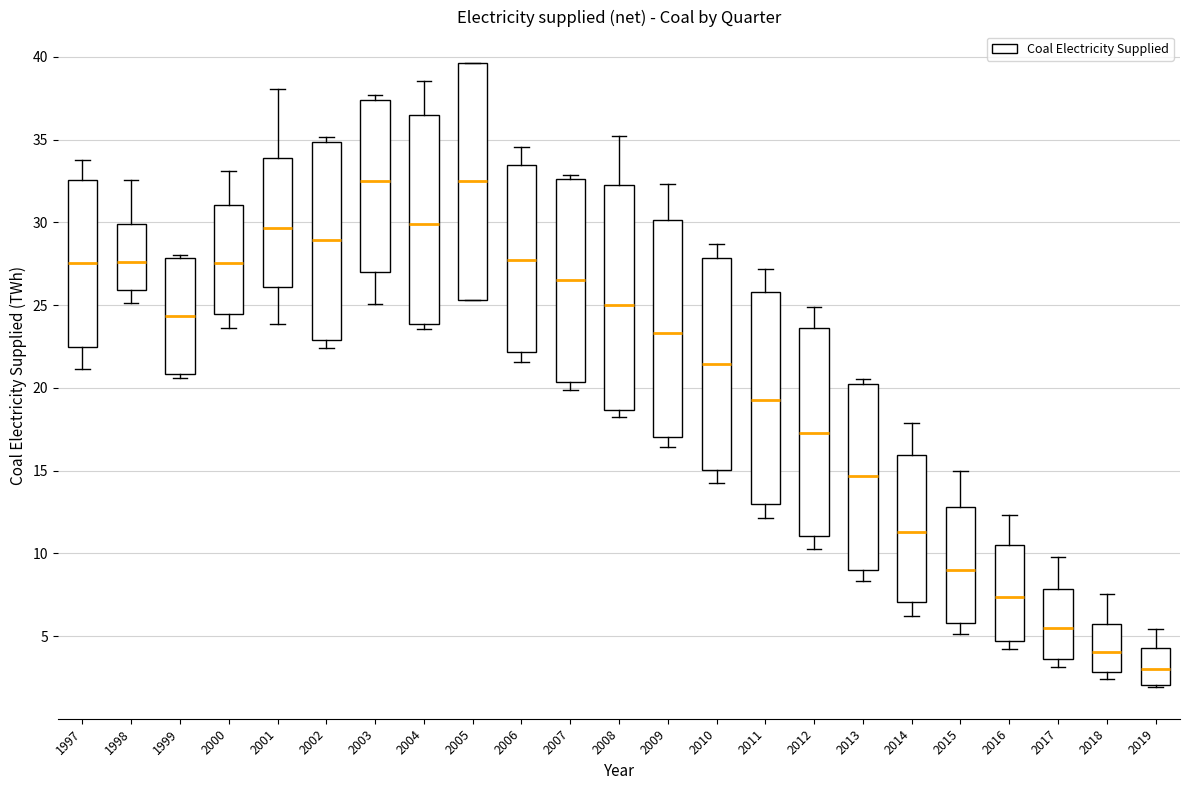

Where does the lower whisker of the box at x = 2007 end on the y-axis? The values are not printed on the chart, so give them approximately, as read against the axis.

20.0